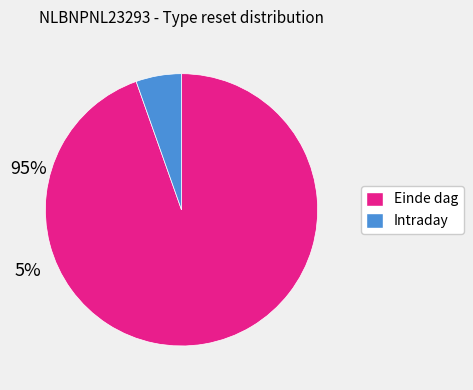

Which category has the smallest portion of the pie?

Intraday